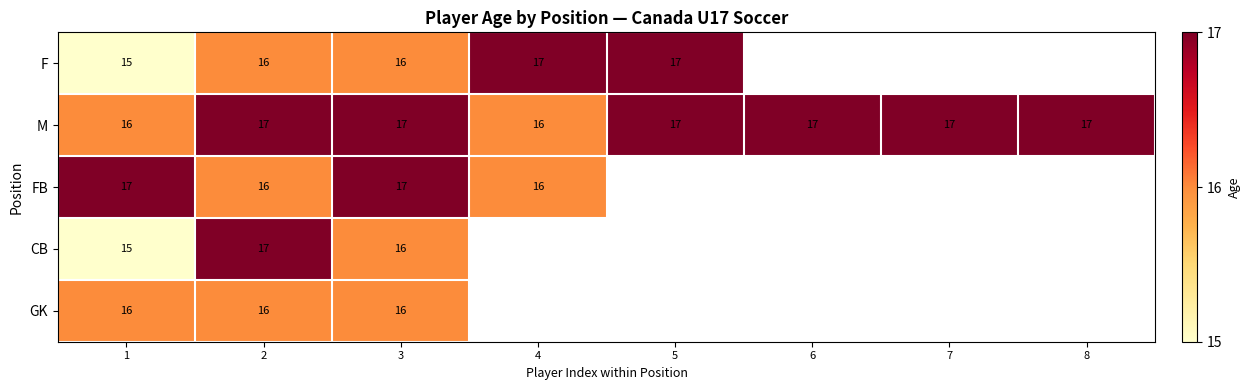

At which category does the chart reach its minimum across all series?

1